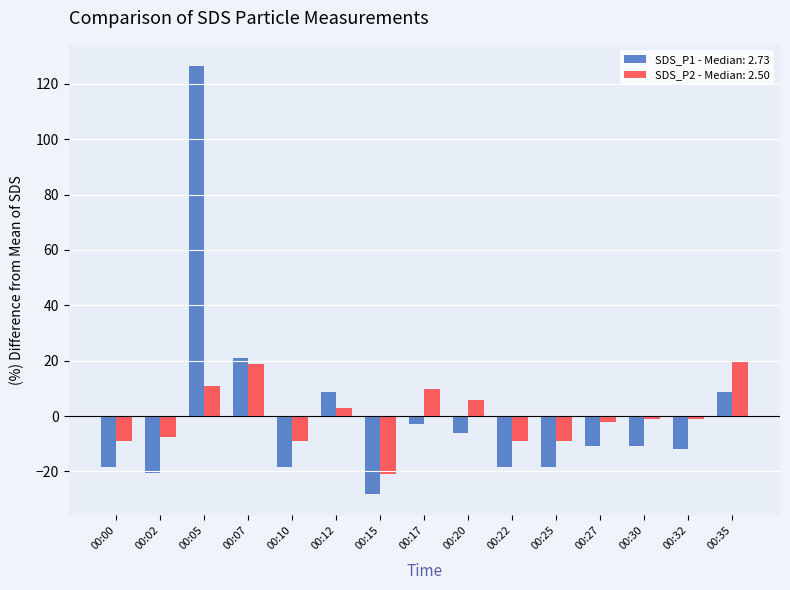

What is the difference between the maximum and minimum values in the SDS_P1 - Median: 2.73 series?

154.5